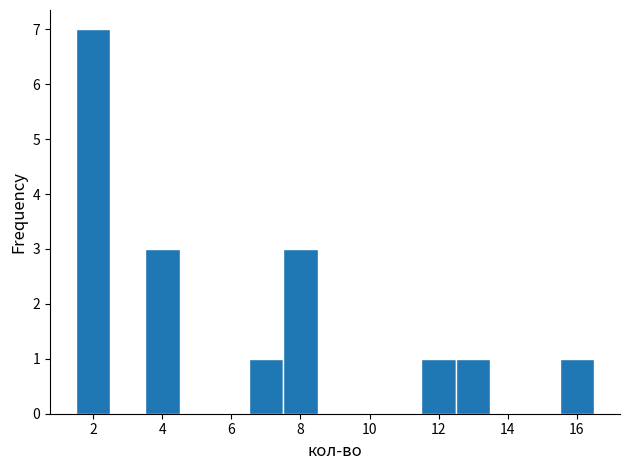

Reading left to right, list every bar in this chart as the range it spans on the x-axis followed by its height. Neither the bar edges nor the heights are printed on the chart, so give them approximately, as read against the axes.

1.5 to 2.5: 7
2.5 to 3.5: 0
3.5 to 4.5: 3
4.5 to 5.5: 0
5.5 to 6.5: 0
6.5 to 7.5: 1
7.5 to 8.5: 3
8.5 to 9.5: 0
9.5 to 10.5: 0
10.5 to 11.5: 0
11.5 to 12.5: 1
12.5 to 13.5: 1
13.5 to 14.5: 0
14.5 to 15.5: 0
15.5 to 16.5: 1